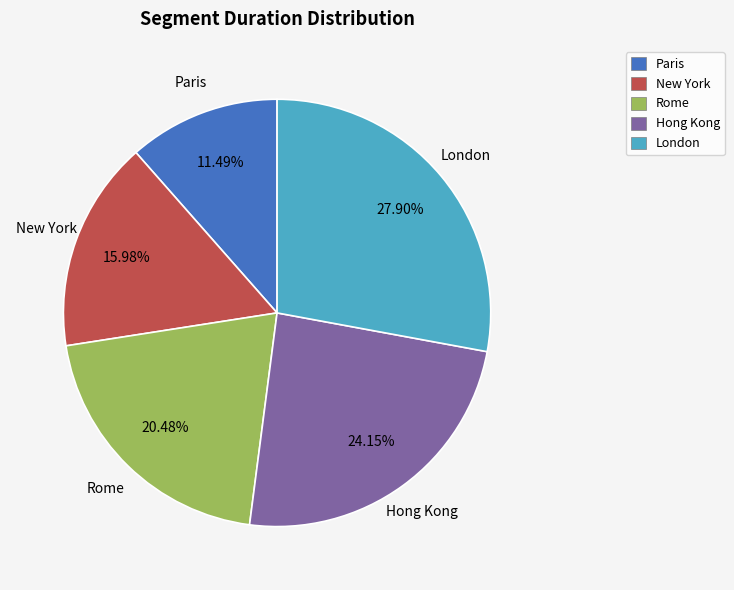

What percentage is NOT represented by Paris?

88.5%